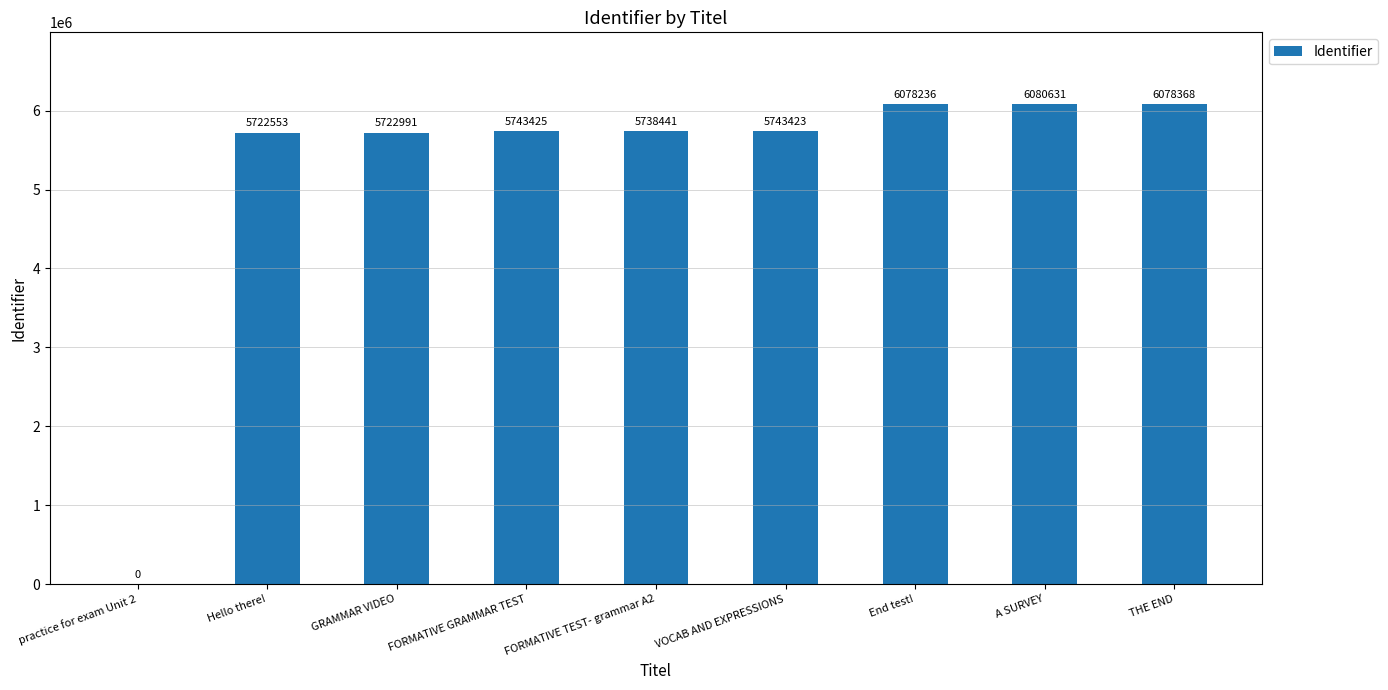

What is the change in value from FORMATIVE GRAMMAR TEST to FORMATIVE TEST- grammar A2?

-4984